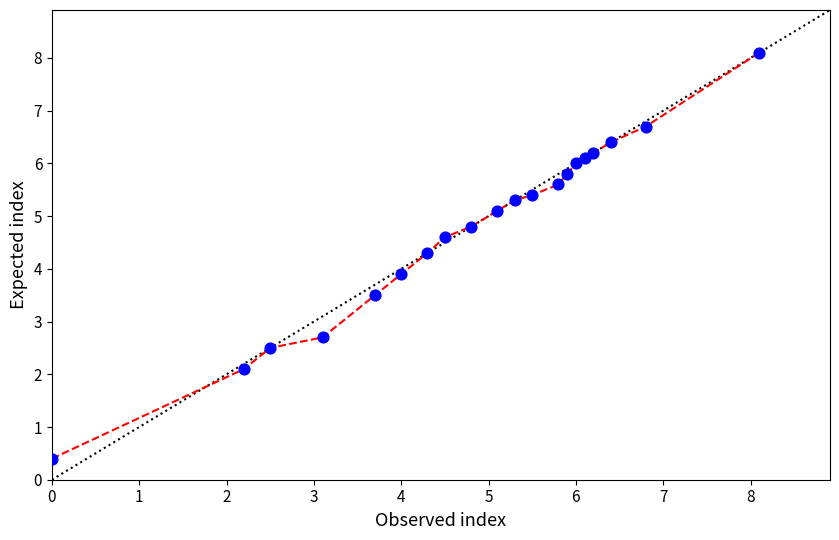

What is the range of Y values (max minus min)?

7.7